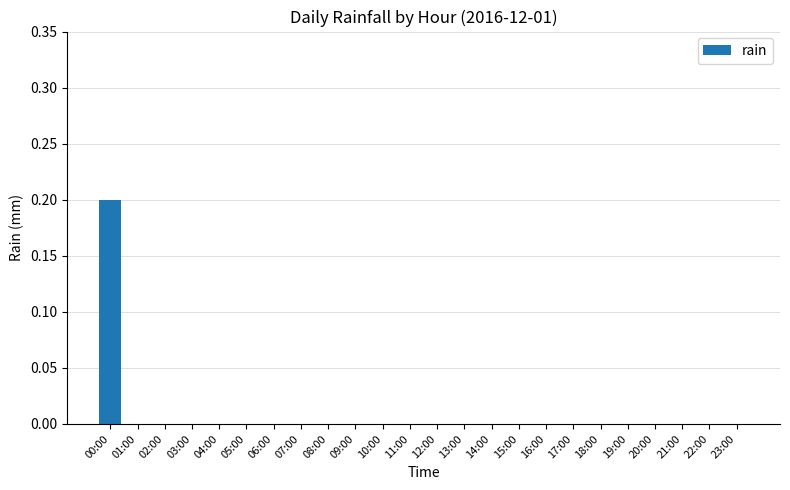

Is it true that the value at 08:00 is 0.0?

True